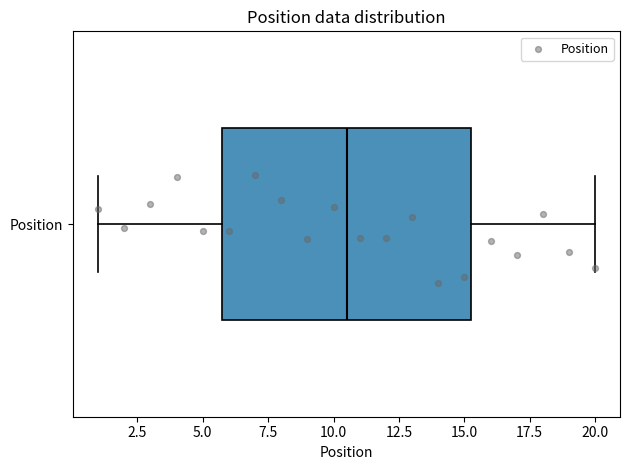

Read this box plot against the x-axis: the position of the median line, the range covered by the box, and the ends of both whiskers. The values are not printed on the chart, so give them approximately, as read against the axis.

median 10.5, box 6.0 to 15.5, whiskers 1.0 to 20.0